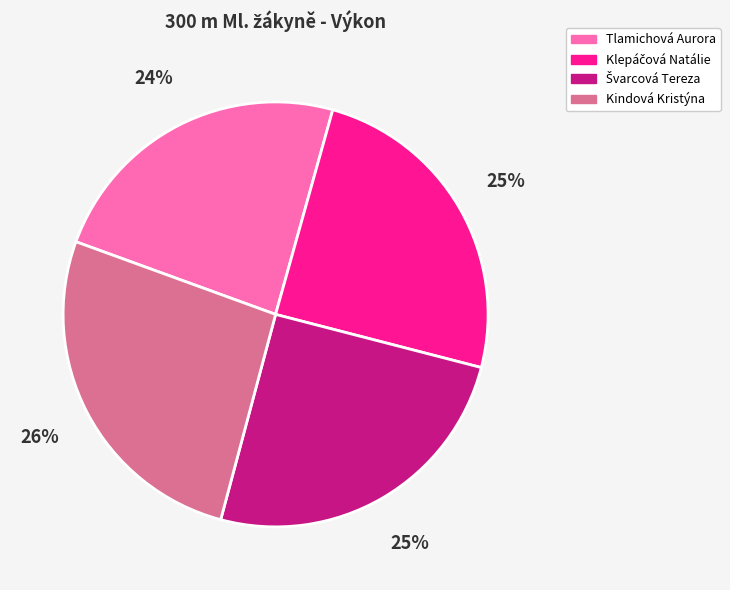

What is the smallest slice in the pie chart?

Tlamichová Aurora